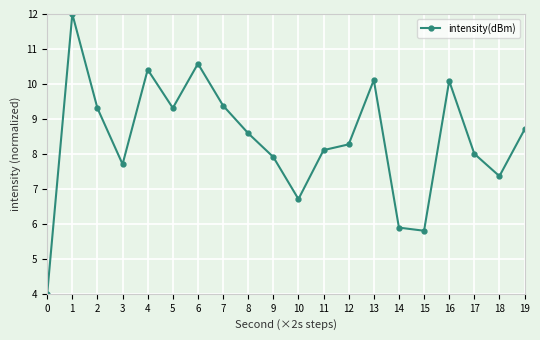

The value at 7 is 2.9. True or false?

False